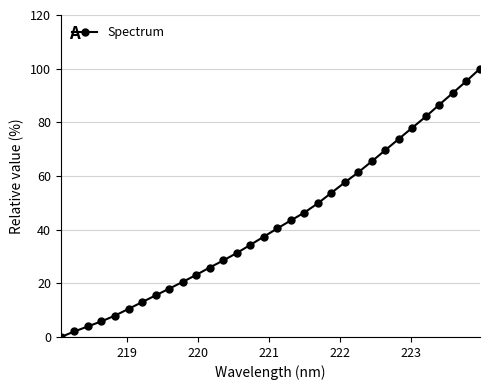

What is the difference between the second highest and second lowest values?

93.4